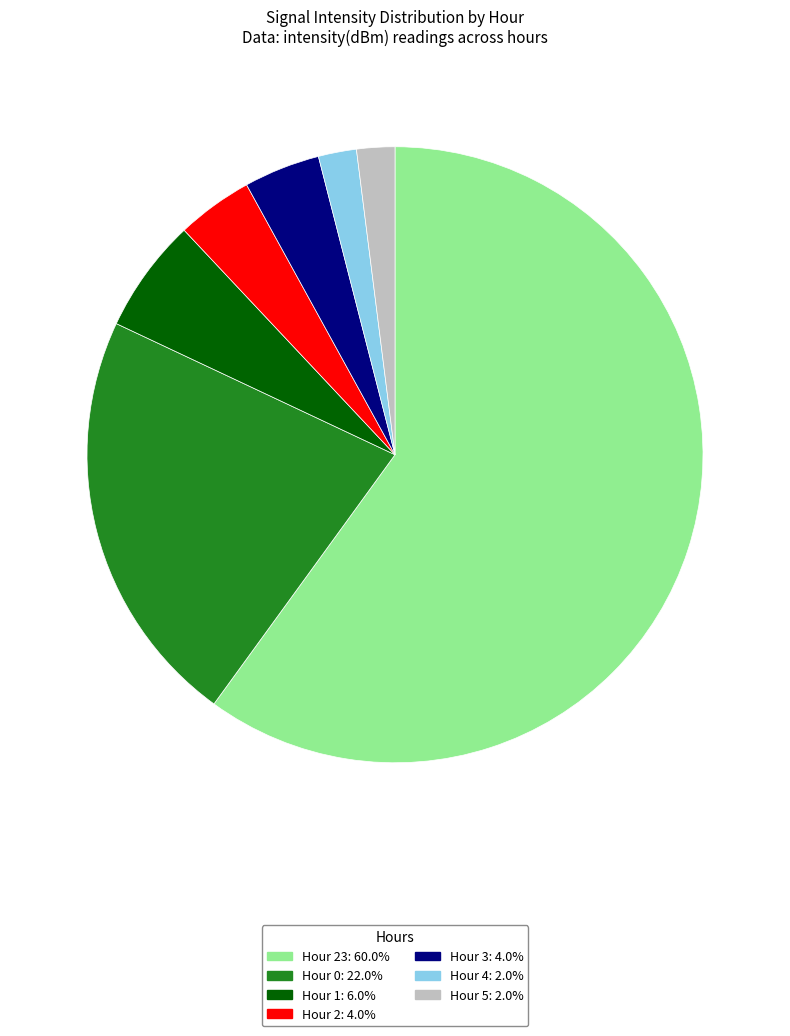

Is the sum of Hour 3: 4.0% and Hour 23: 60.0% greater than half?

Yes